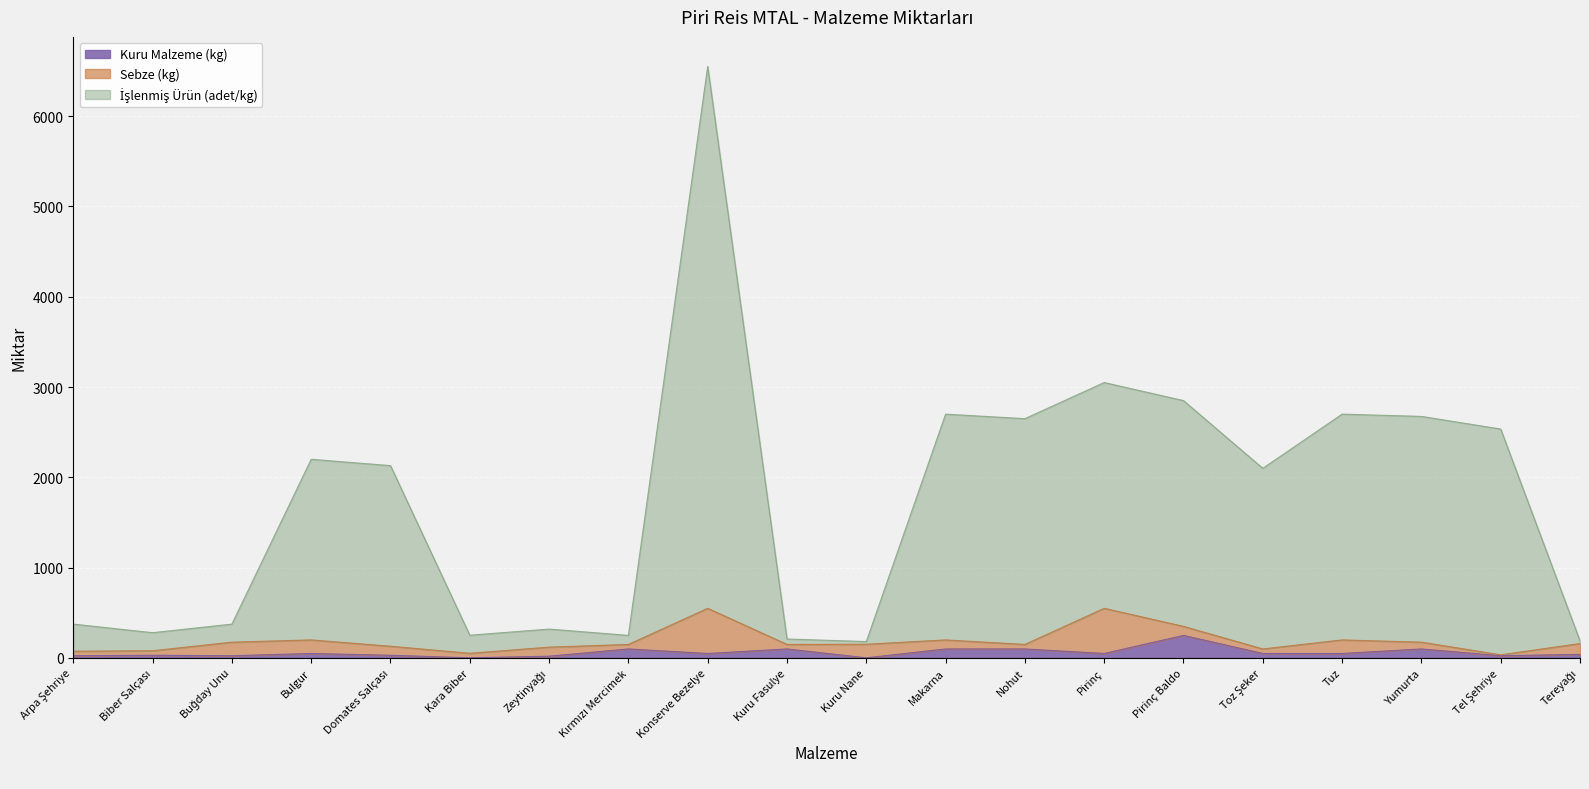

How many values in the İşlenmiş Ürün (adet/kg) series exceed 2130?

9